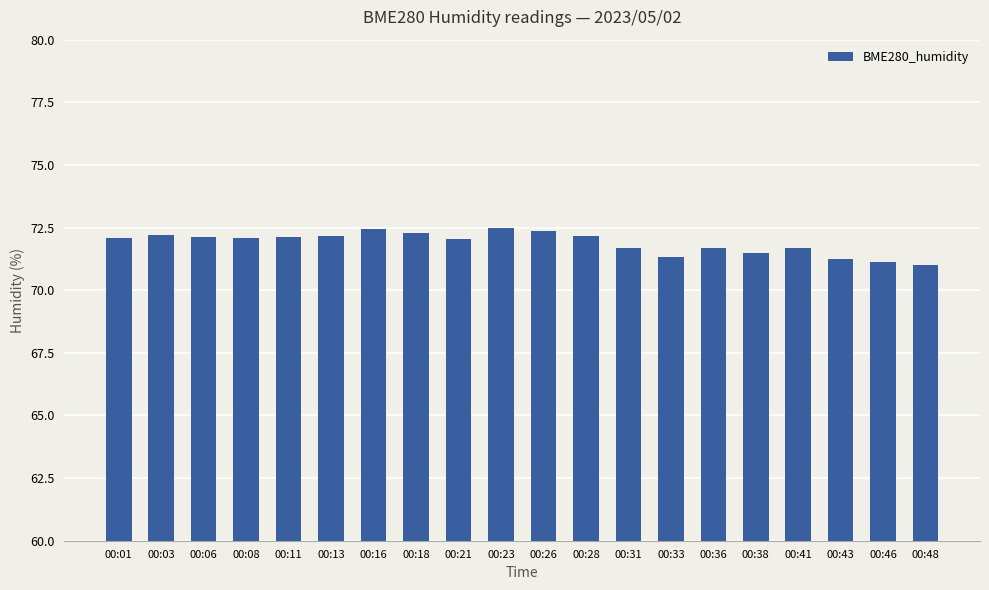

What is the minimum value shown in the chart?

71.0